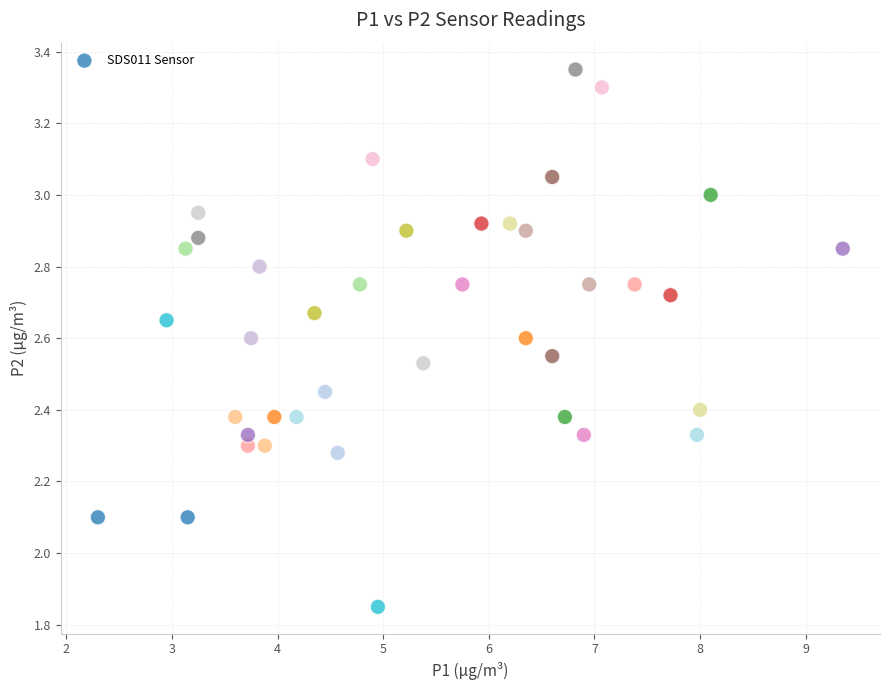

What is the range of X values (max minus min)?

7.0